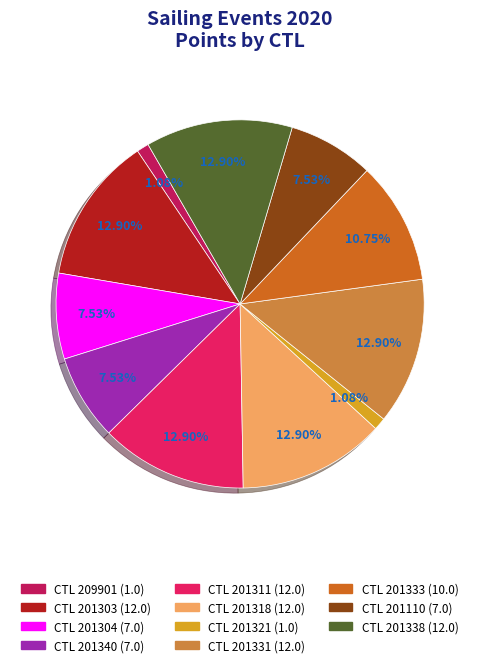

Does any single category account for the majority?

No